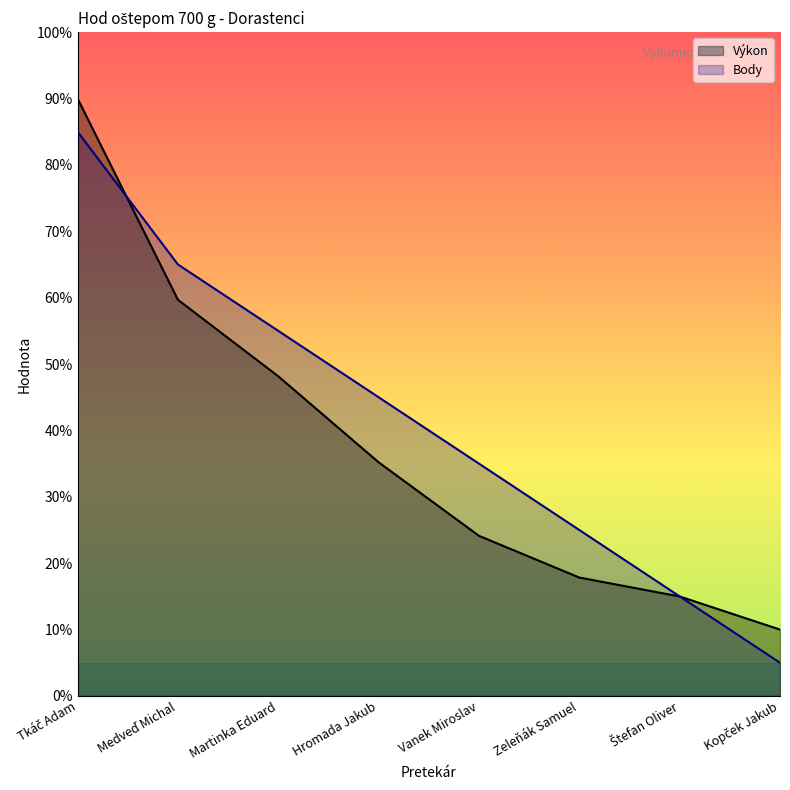

How many values in the Výkon series are below 35?

4